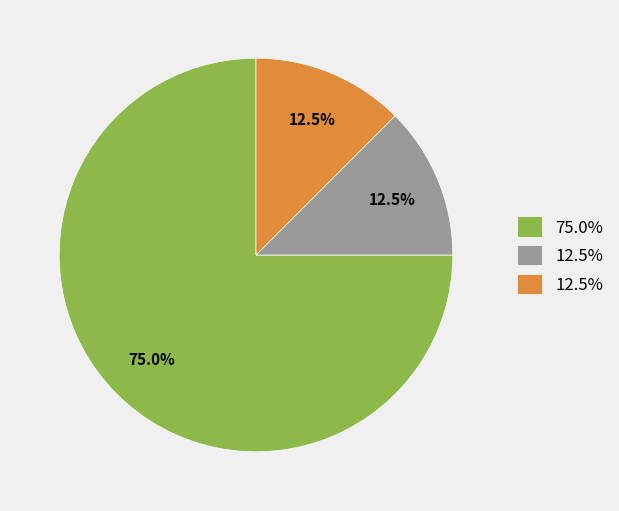

Is there a majority slice in this chart?

Yes